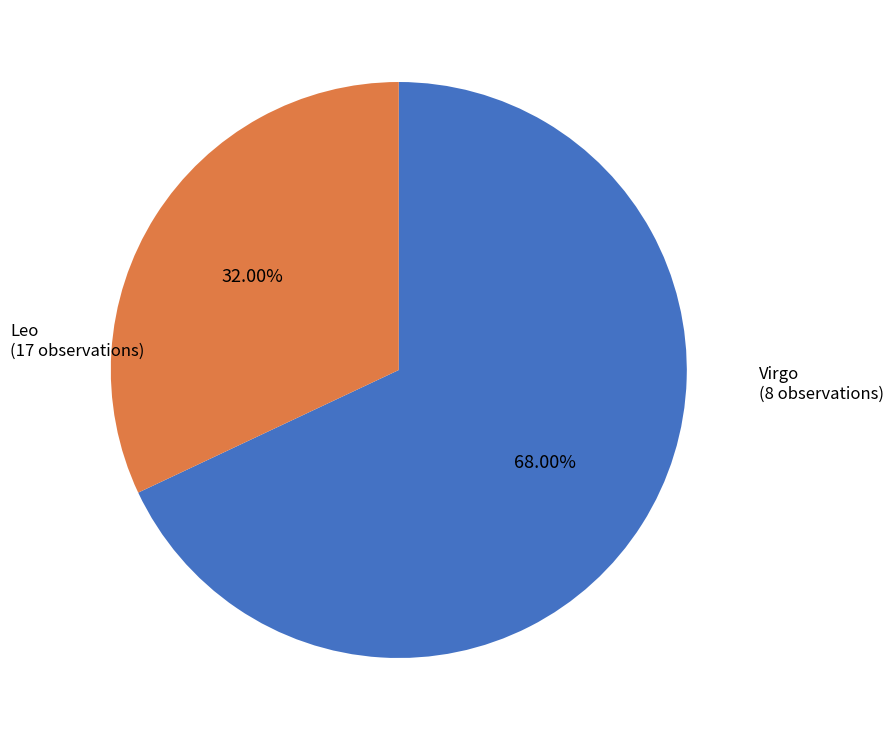

Does any single category account for the majority?

Yes